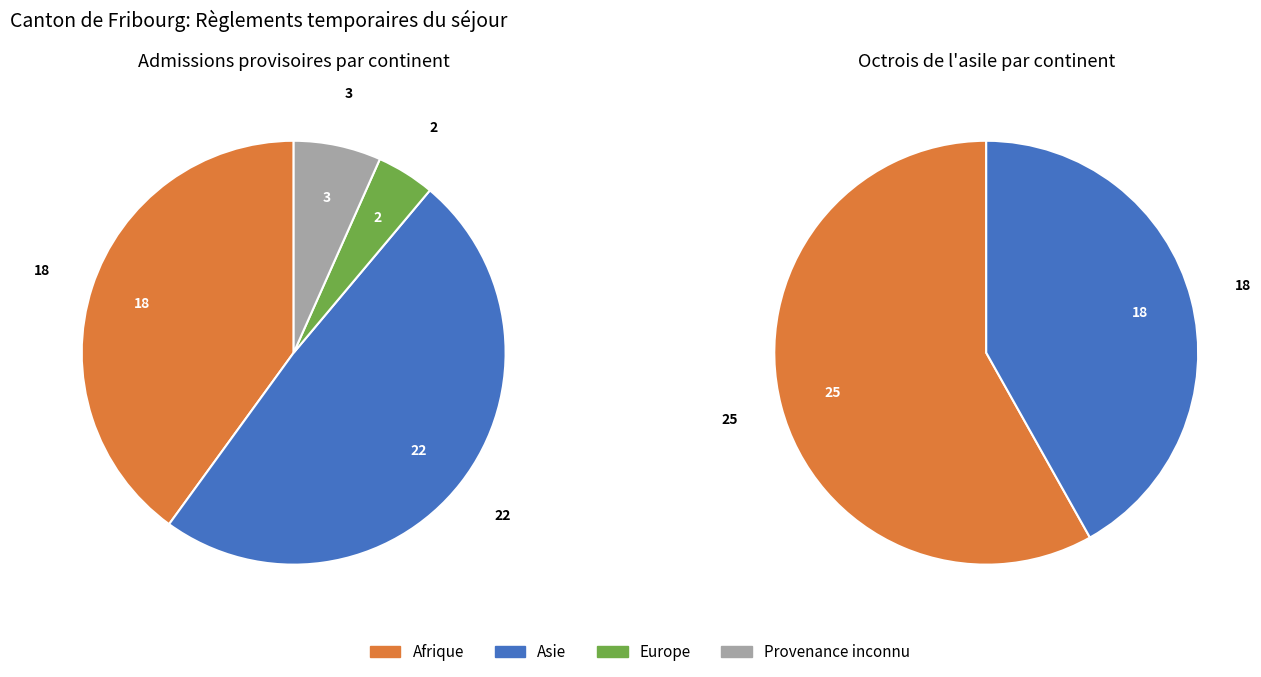

Is there a majority slice in this chart?

No